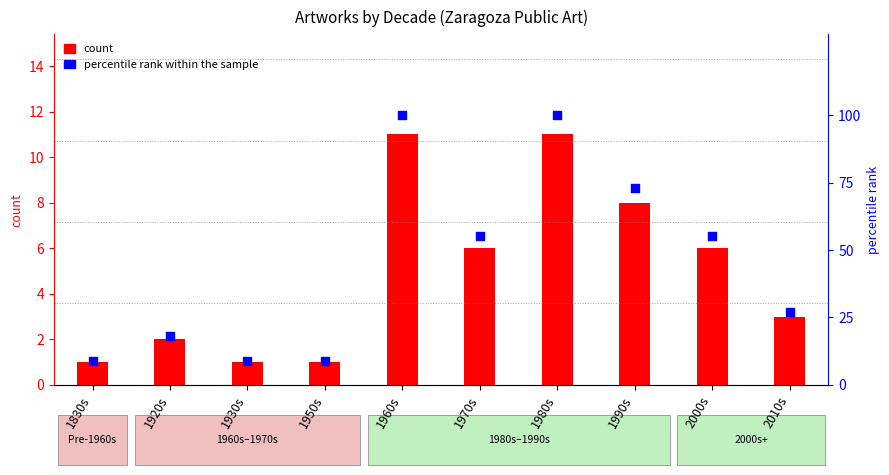

At how many categories does at least one series exceed 15?

7